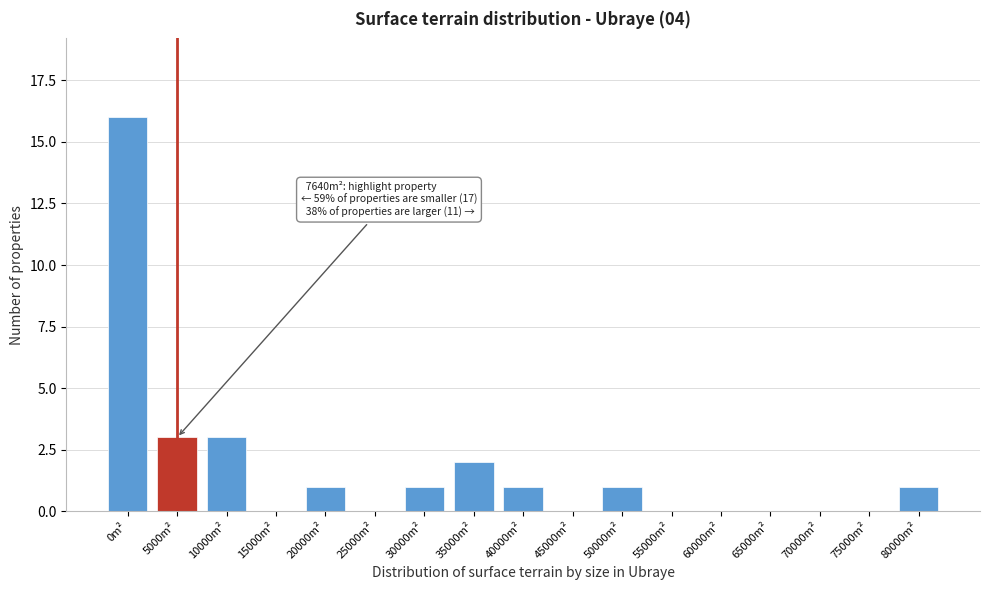

Reading right to left, what are all the values shown in this chart?

80000m²=1	75000m²=0	70000m²=0	65000m²=0	60000m²=0	55000m²=0	50000m²=1	45000m²=0	40000m²=1	35000m²=2	30000m²=1	25000m²=0	20000m²=1	15000m²=0	10000m²=3	5000m²=3	0m²=16